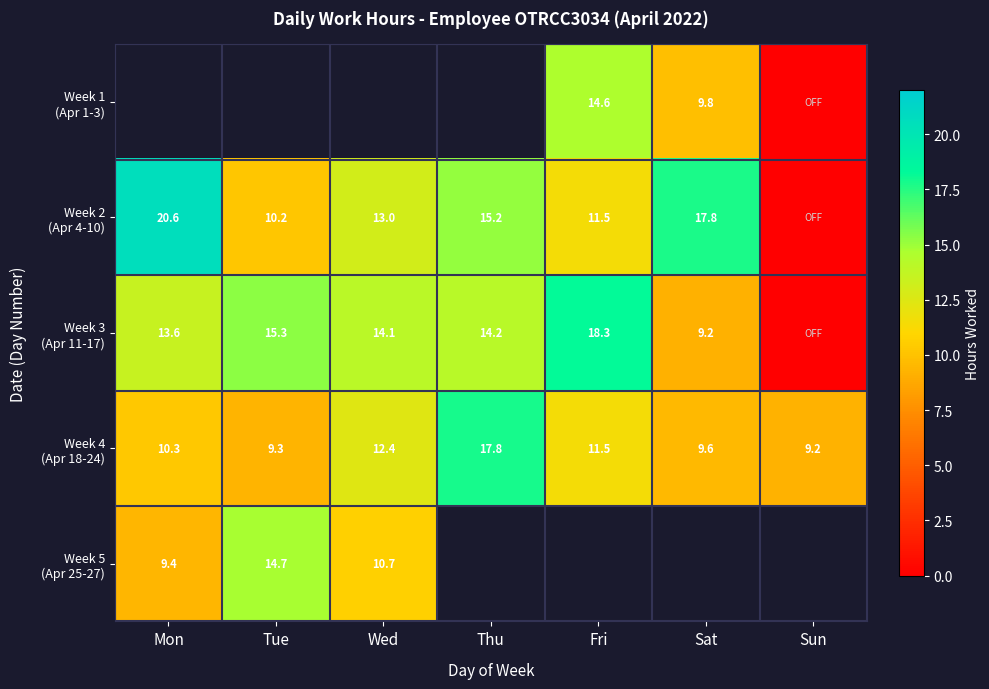

How many data points in Week 2 (Apr 4-10) are less than 12?

3